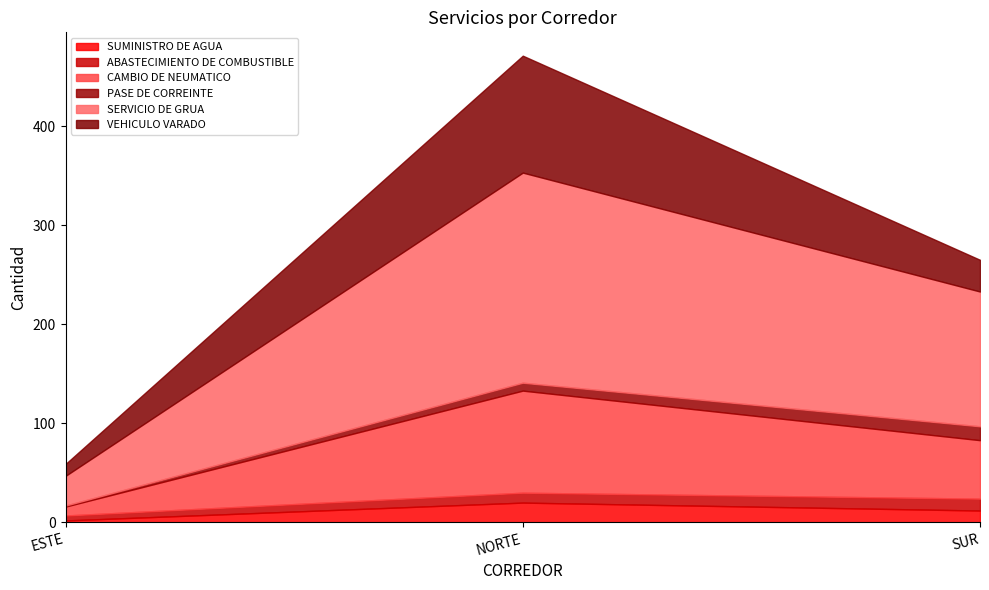

What is the value of the CAMBIO DE NEUMATICO point at the 2nd from the left?

103